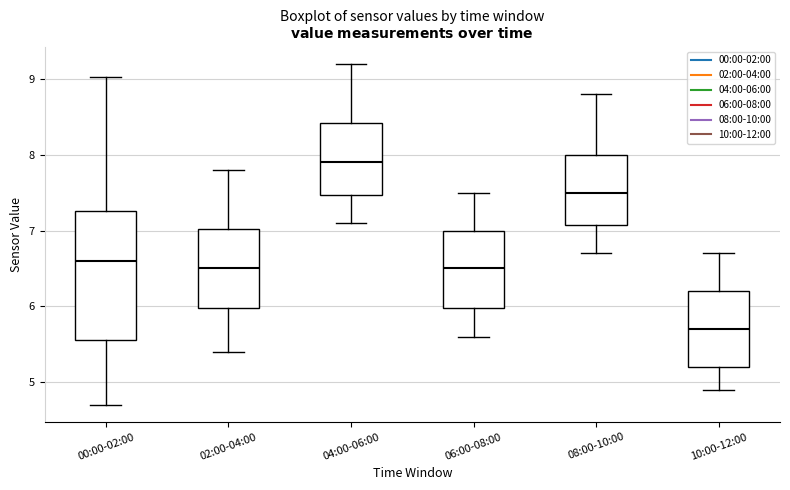

Reading left to right, transcribe this box plot: for each box, give where its median line is, the range the box spans, and where its two whiskers end, as read against the y-axis. The values are not printed on the chart, so give them approximately, as read against the axis.

00:00-02:00: median 6.6, box 5.6 to 7.3, whiskers 4.7 to 9.0
02:00-04:00: median 6.5, box 6.0 to 7.0, whiskers 5.4 to 7.8
04:00-06:00: median 7.9, box 7.5 to 8.4, whiskers 7.1 to 9.2
06:00-08:00: median 6.5, box 6.0 to 7.0, whiskers 5.6 to 7.5
08:00-10:00: median 7.5, box 7.1 to 8.0, whiskers 6.7 to 8.8
10:00-12:00: median 5.7, box 5.2 to 6.2, whiskers 4.9 to 6.7